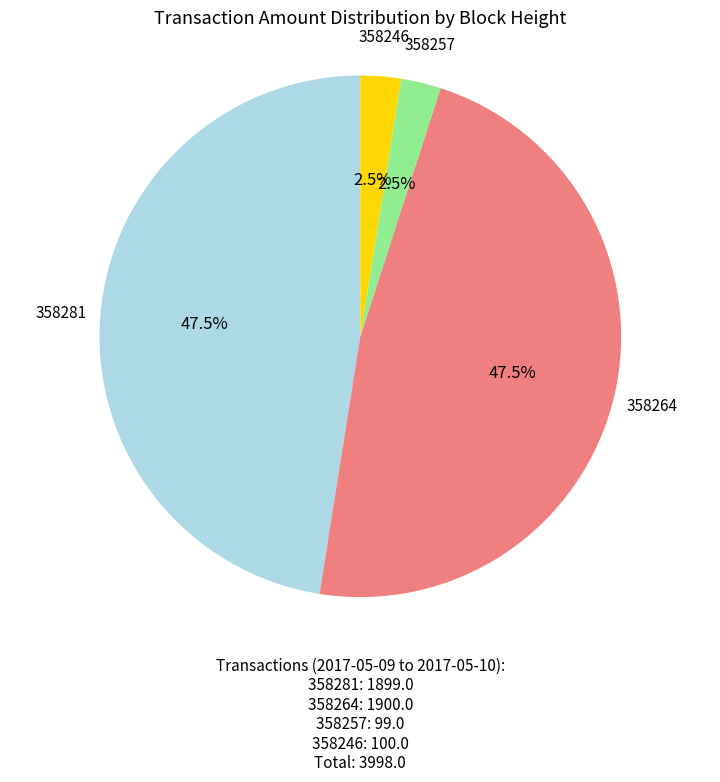

Is there any slice that represents more than half of the pie?

No